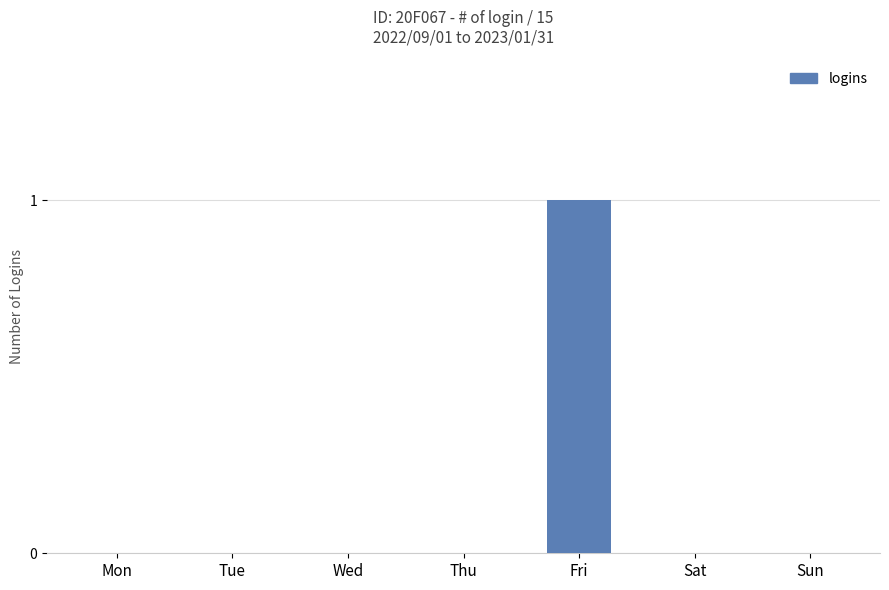

The chart shows a value of 0 at Sat. True or false?

True